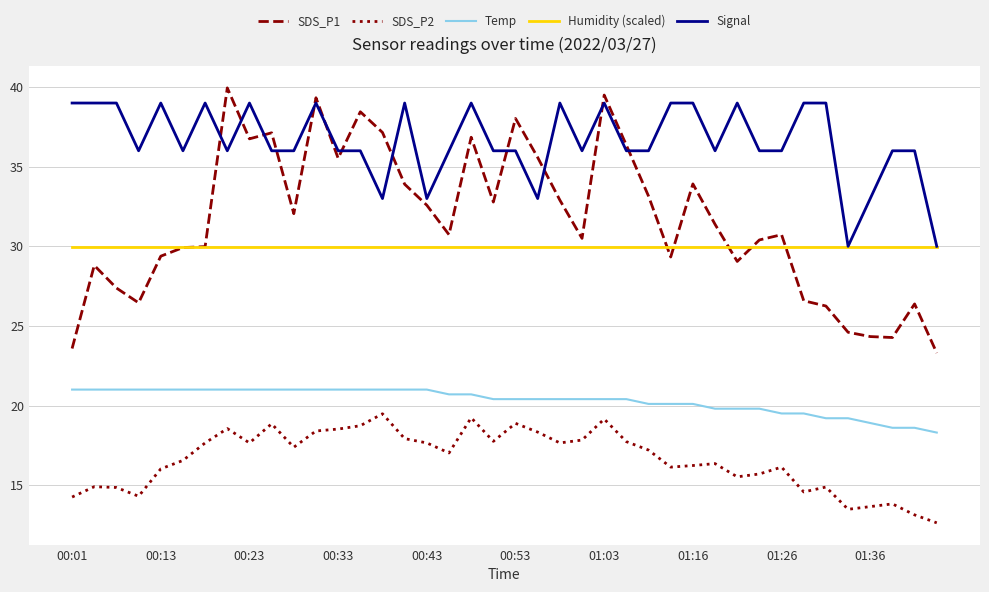

What is the greatest value displayed?

40.0